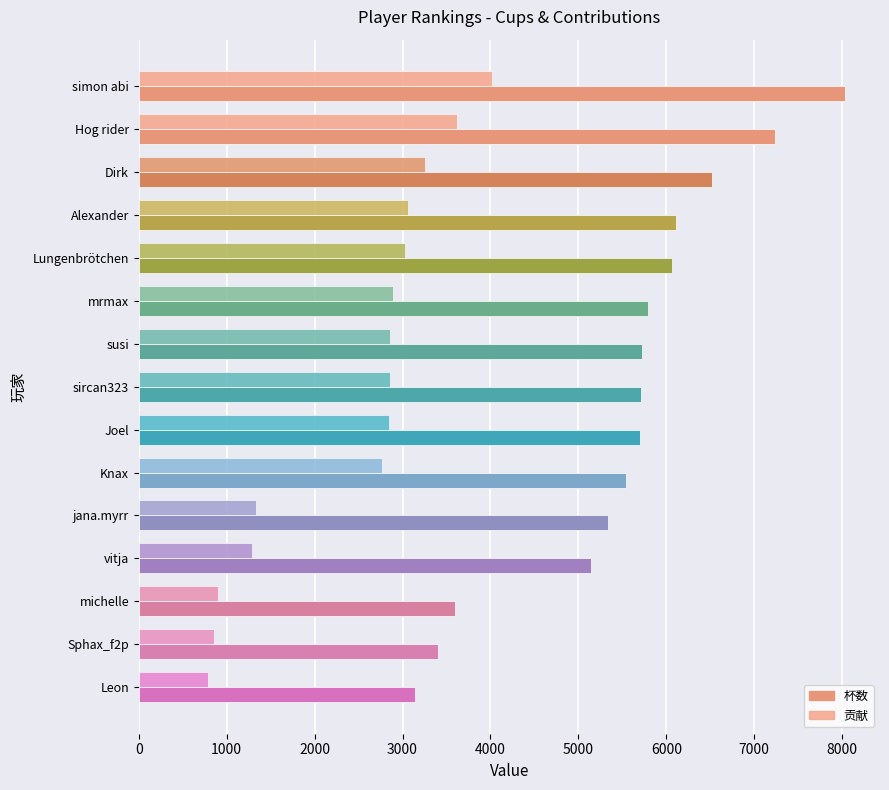

How many values in the 杯数 series are below 5717?

7